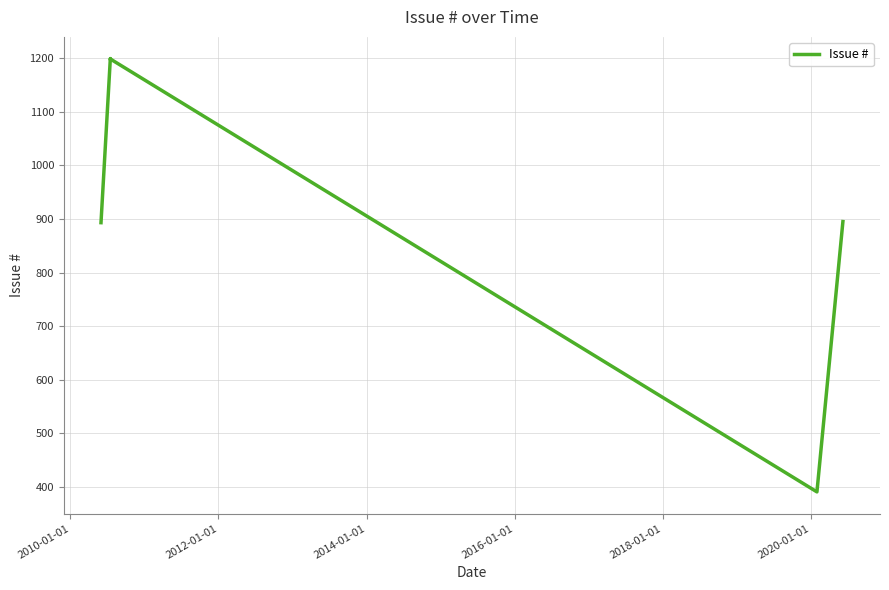

Which has a higher value, 2014-01-01 or 2010-01-01?

2010-01-01